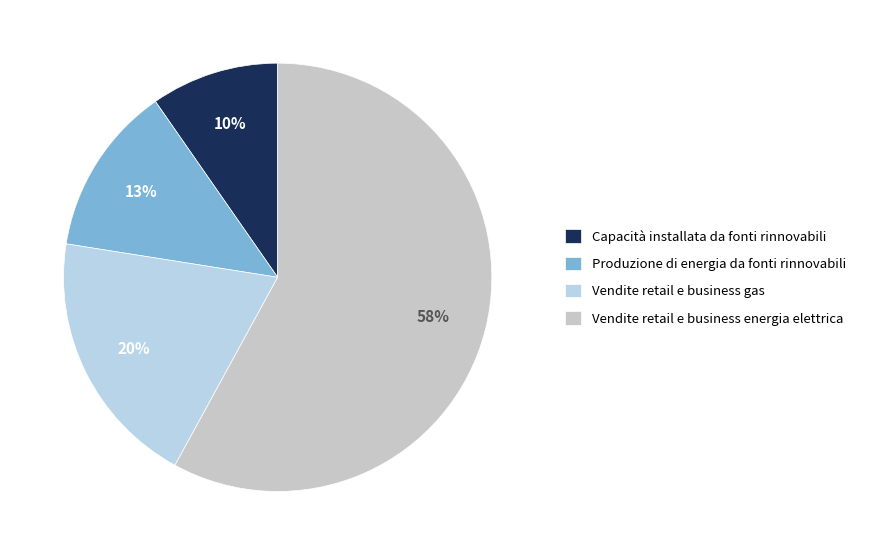

How many slices are in this pie chart?

4